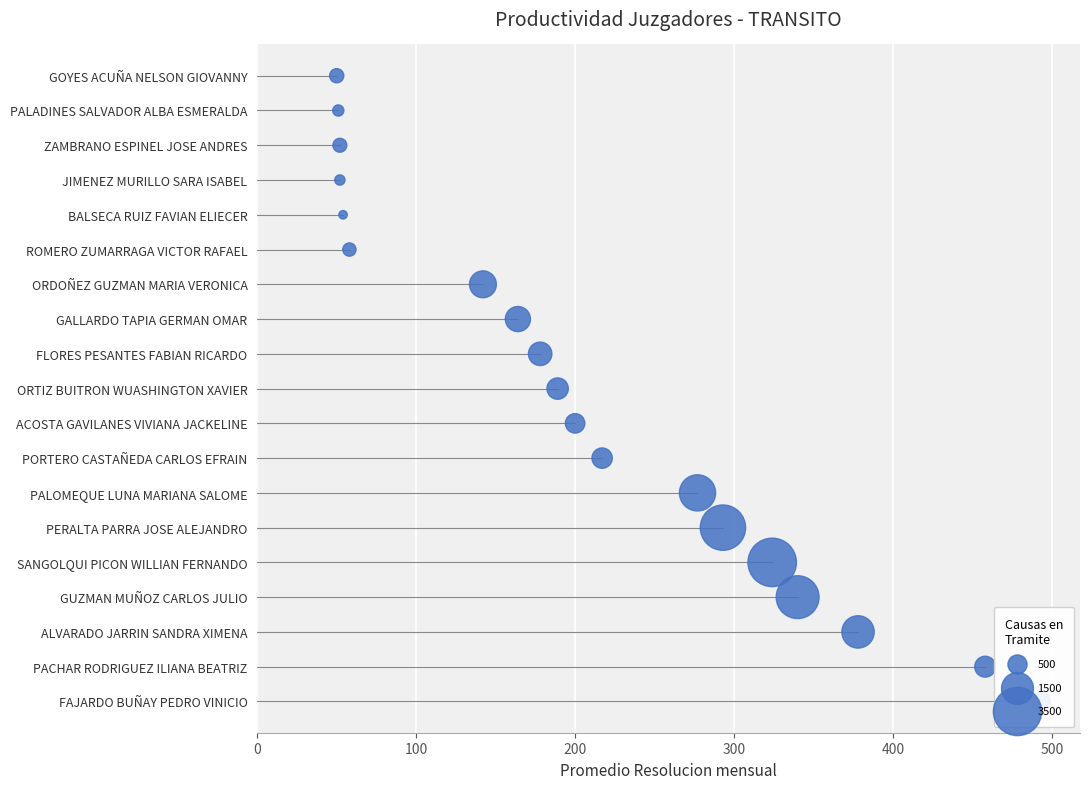

What is the change in value from 0 to 400?

+4